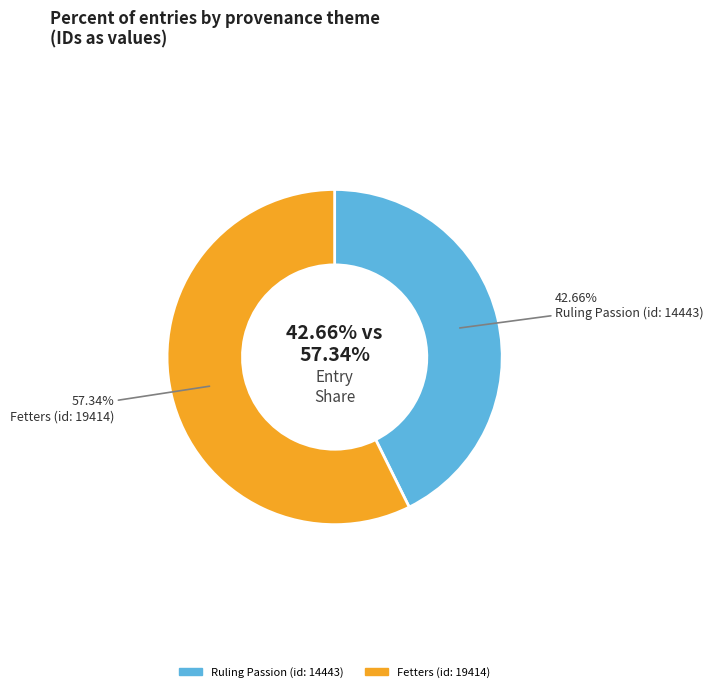

How much of the chart is everything except Fetters (id: 19414)?

42.7%